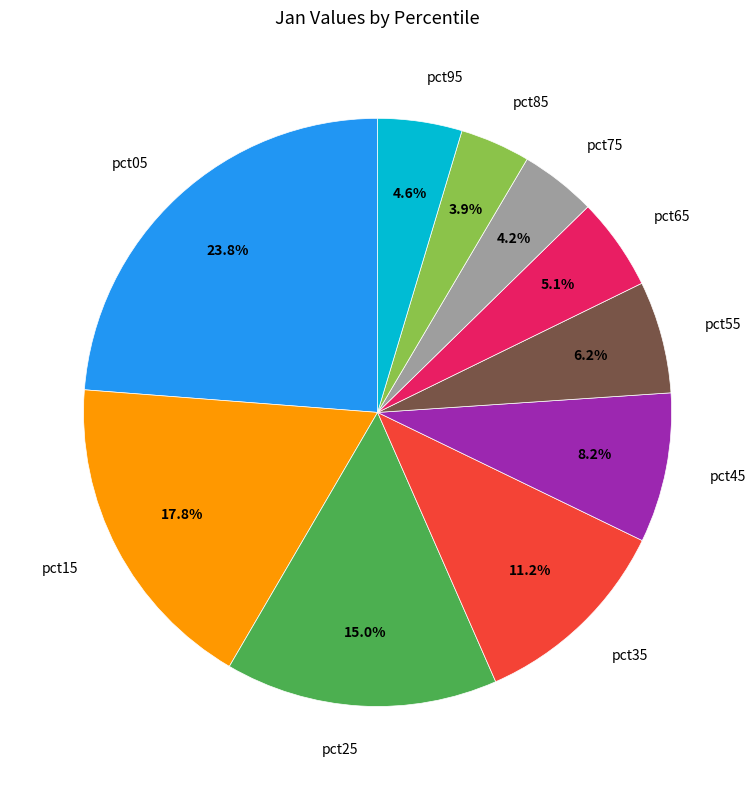

Is it true that pct35 is 11% of the pie?

True